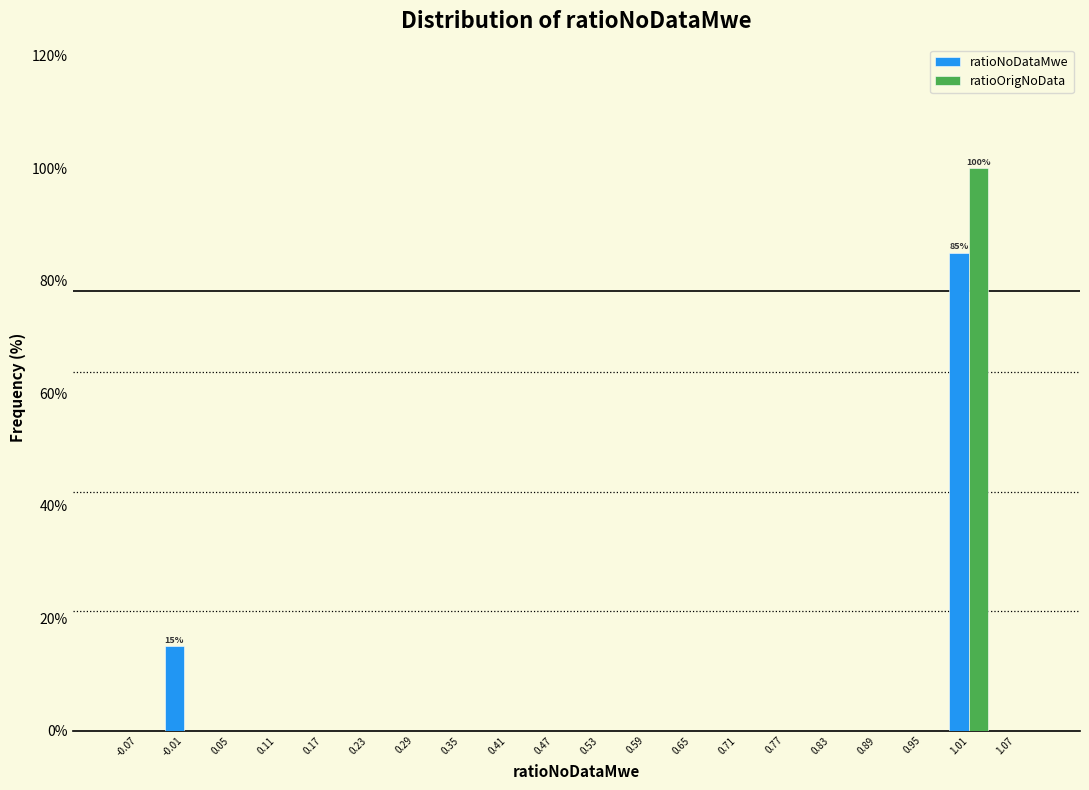

In the ratioNoDataMwe series, which range on the x-axis has the tallest bar?

0.98 to 1.04